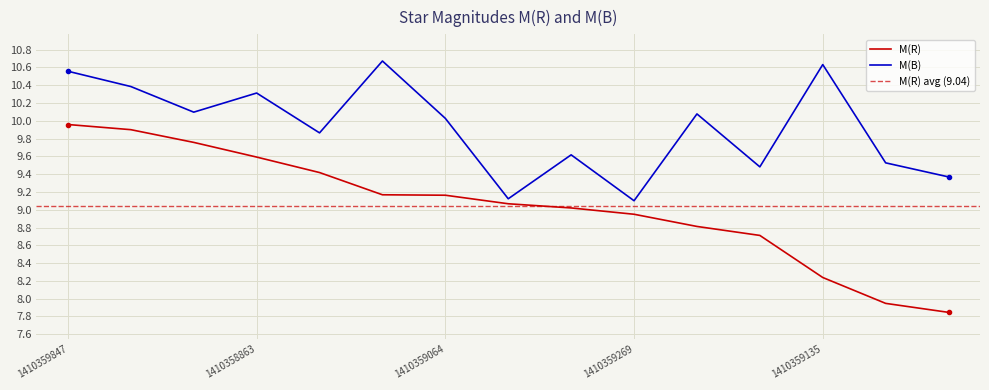

Which series changed the most between 1410359294 and 1410359111?

M(B)